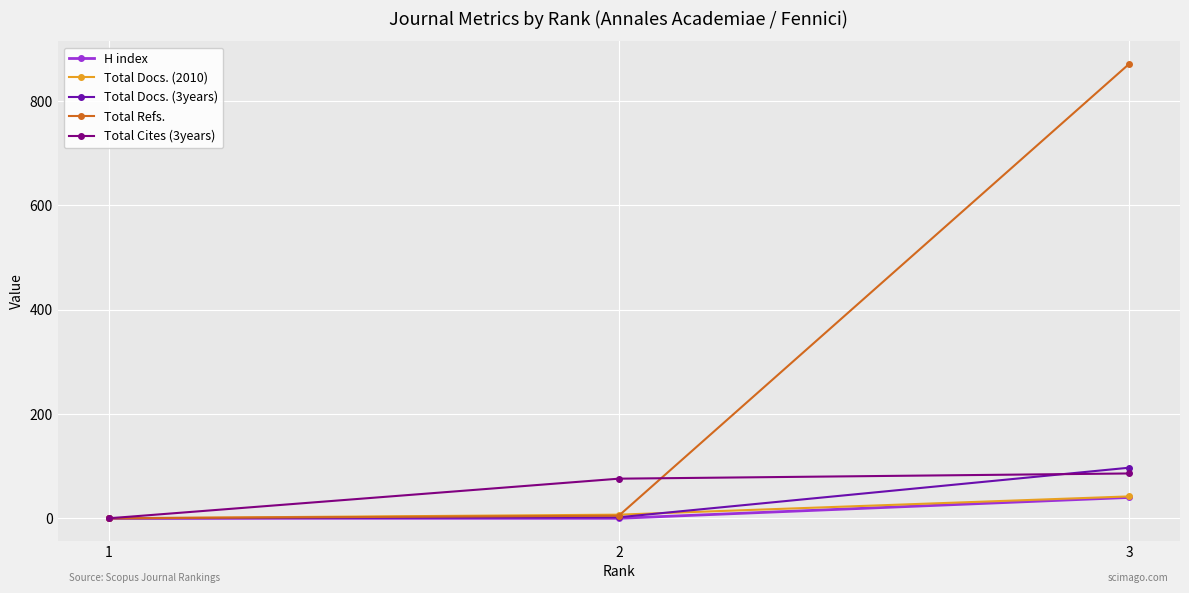

At how many categories does at least one series exceed 546?

1